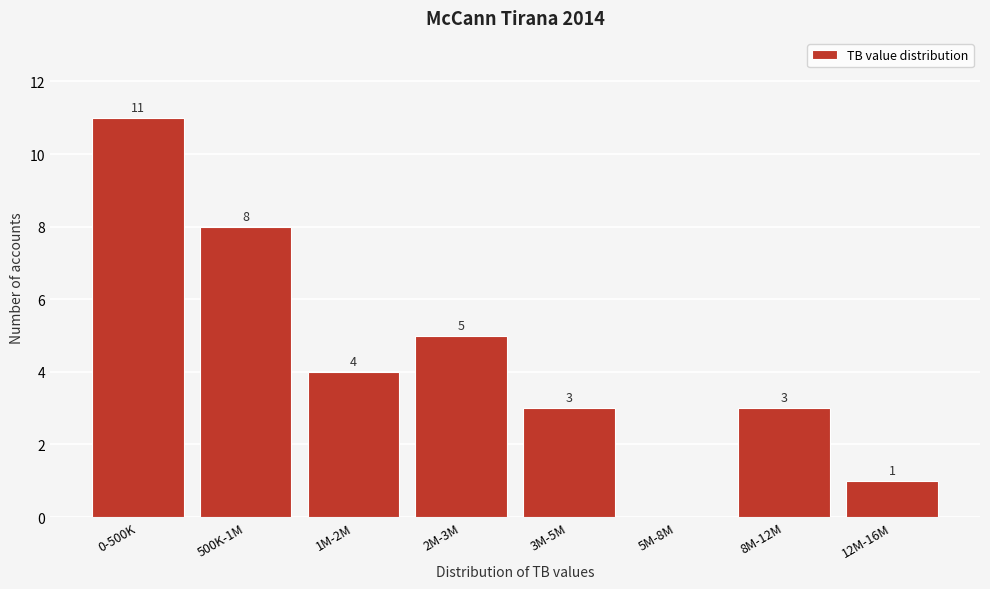

Reading left to right, transcribe all the data shown in this chart.

0-500K=11	500K-1M=8	1M-2M=4	2M-3M=5	3M-5M=3	5M-8M=0	8M-12M=3	12M-16M=1